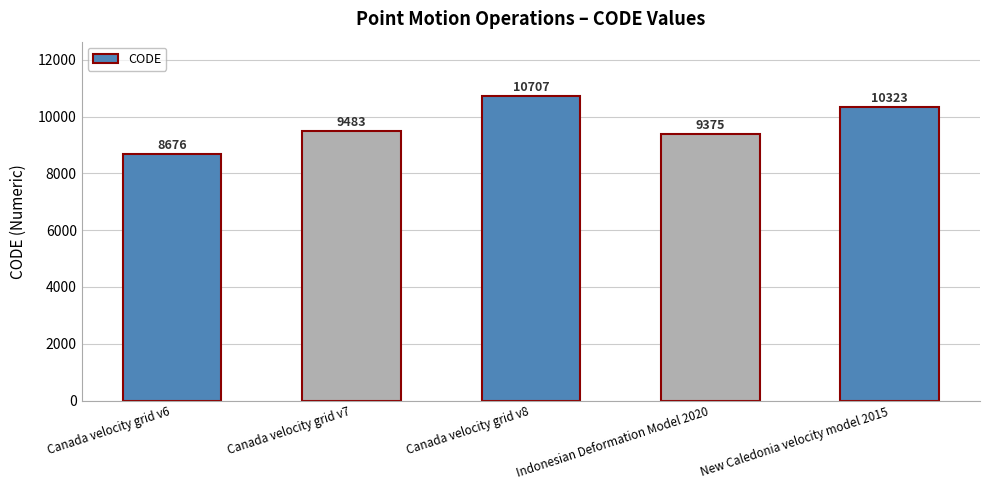

What is the label of the 5th bar from the left?

New Caledonia velocity model 2015